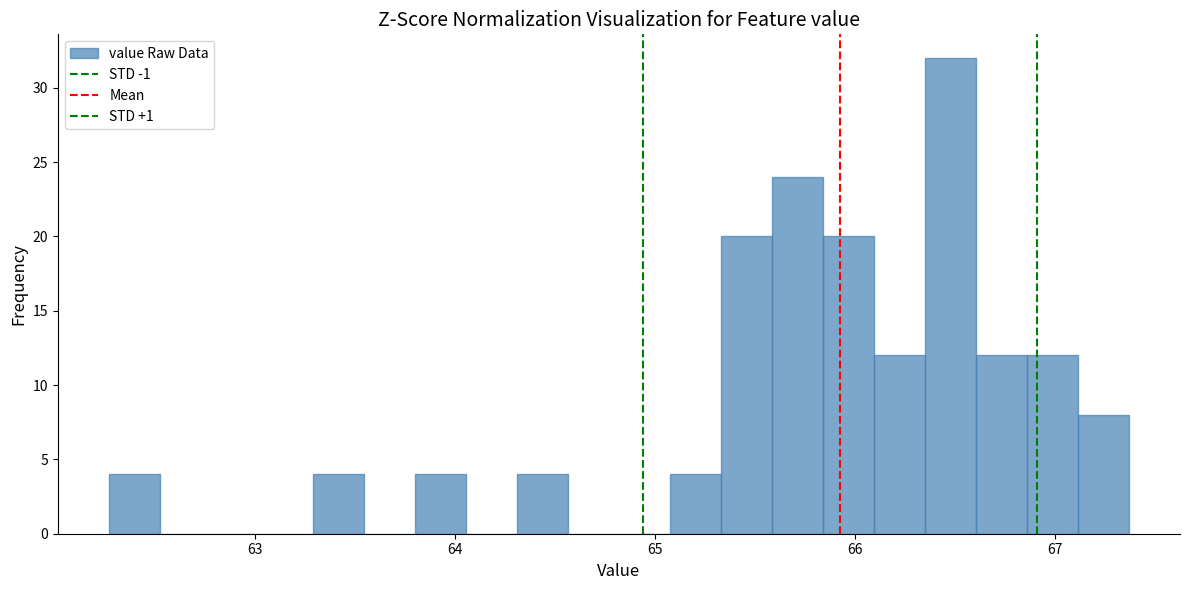

Read against the x-axis, roughly where is the centre of the tallest bar?

66.5